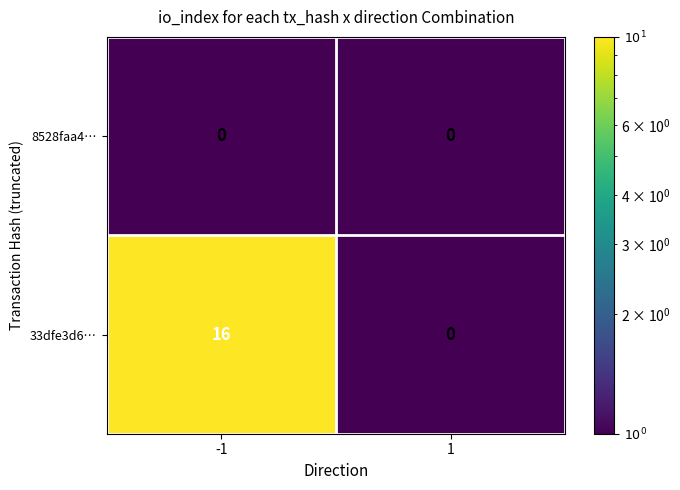

The value of 33dfe3d6… at -1 is 16. True or false?

True